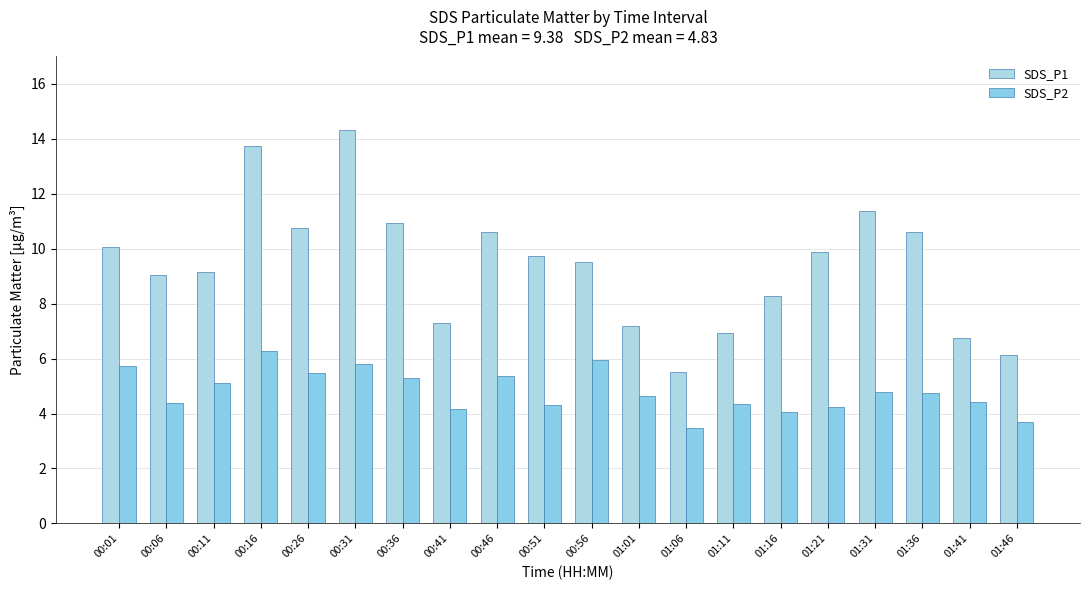

Which label corresponds to the largest value in the chart?

00:31